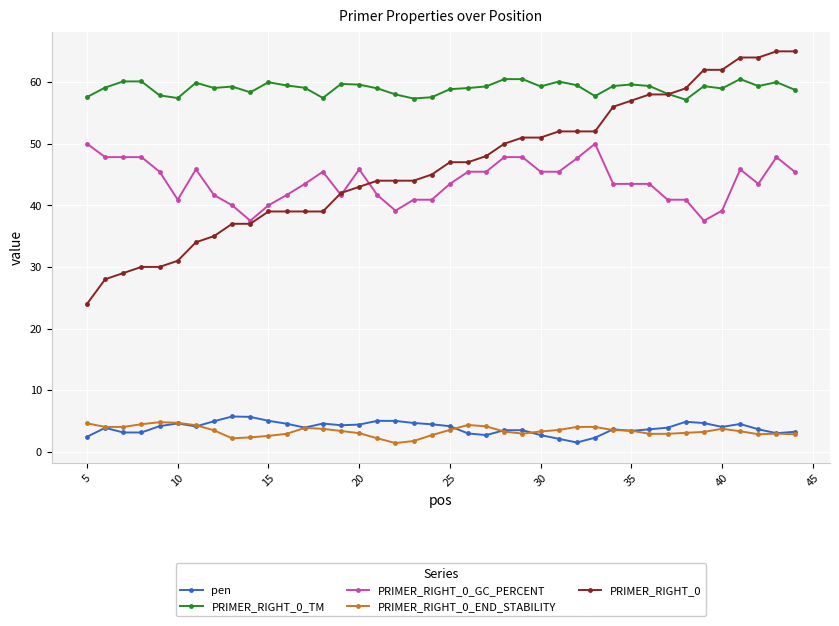

Which series has the widest spread of values?

PRIMER_RIGHT_0